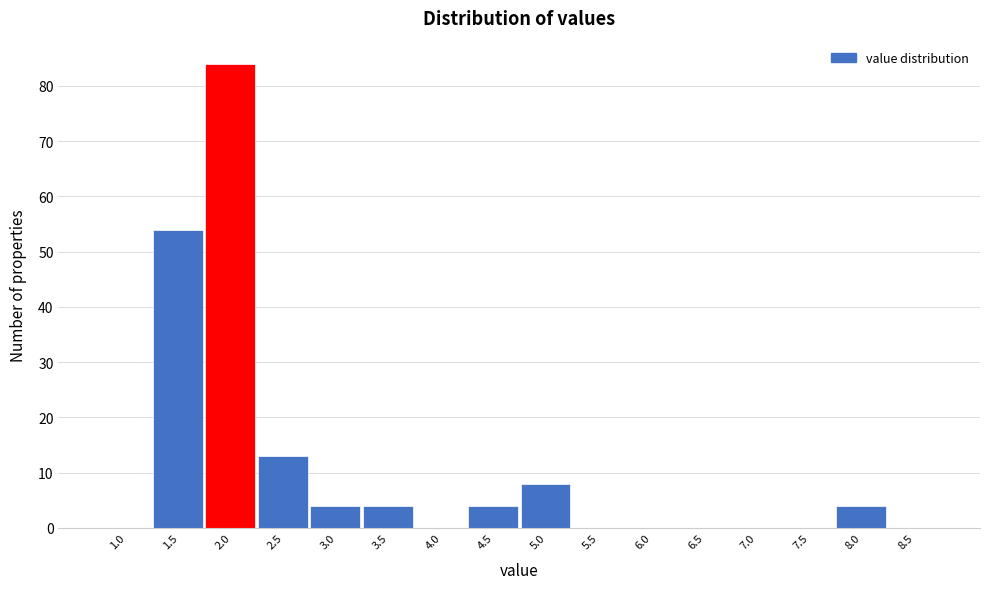

Reading left to right, what are all the values shown in this chart?

1.0=0	1.5=54	2.0=84	2.5=13	3.0=4	3.5=4	4.0=0	4.5=4	5.0=8	5.5=0	6.0=0	6.5=0	7.0=0	7.5=0	8.0=4	8.5=0